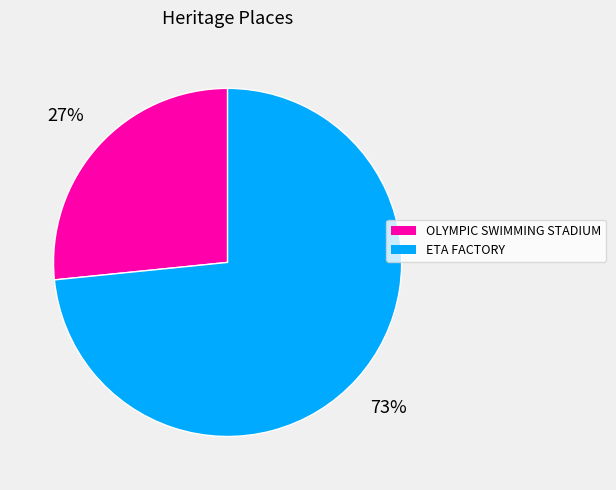

What is the largest slice in the pie chart?

ETA FACTORY